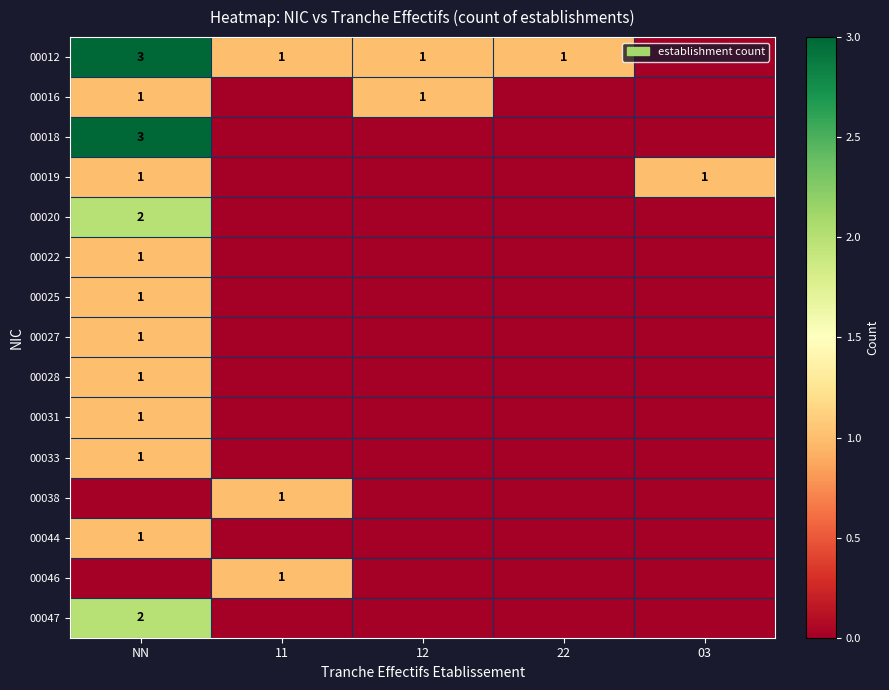

True or false: 00028 has a value of 1 at NN.

True